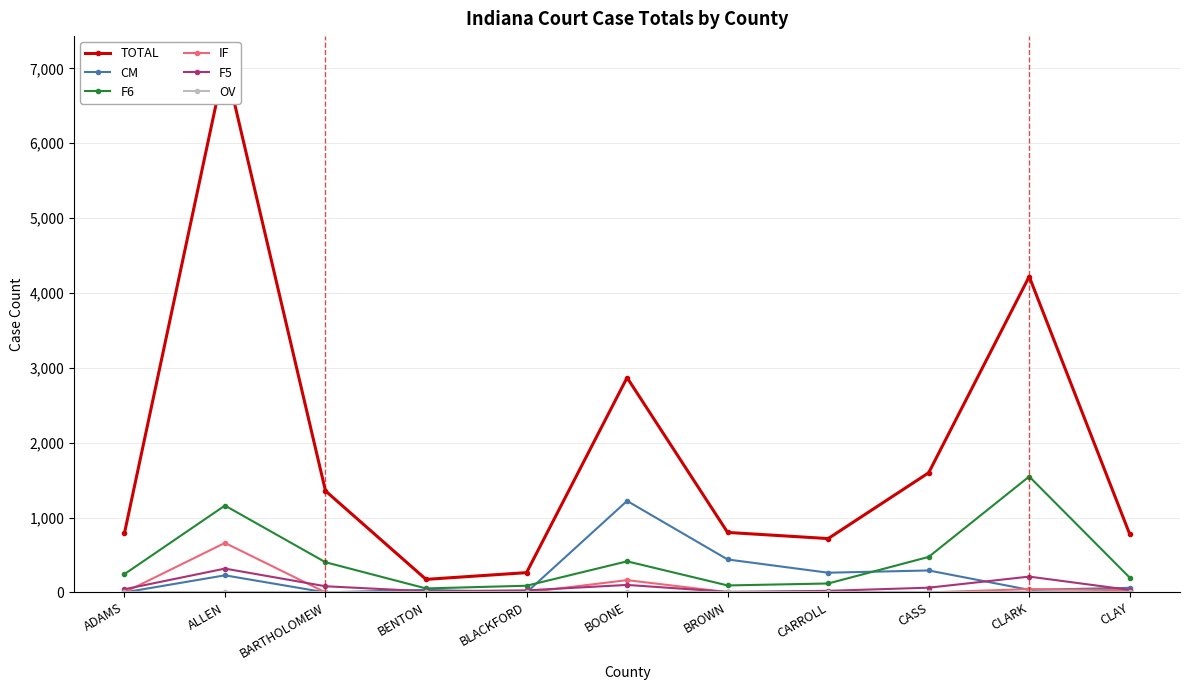

True or false: OV and F5 cross at least once.

False